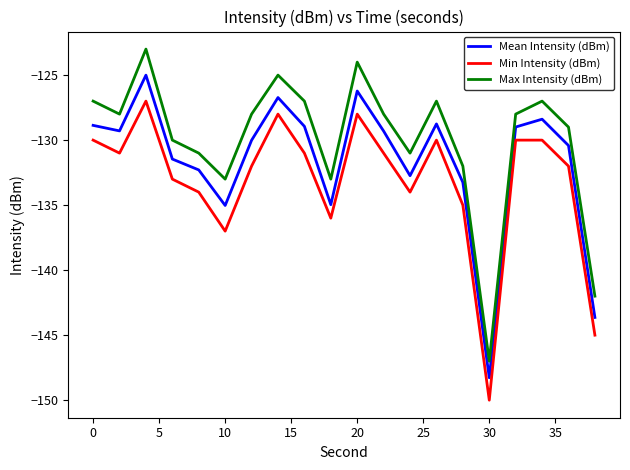

What is the smallest value displayed?

-150.0